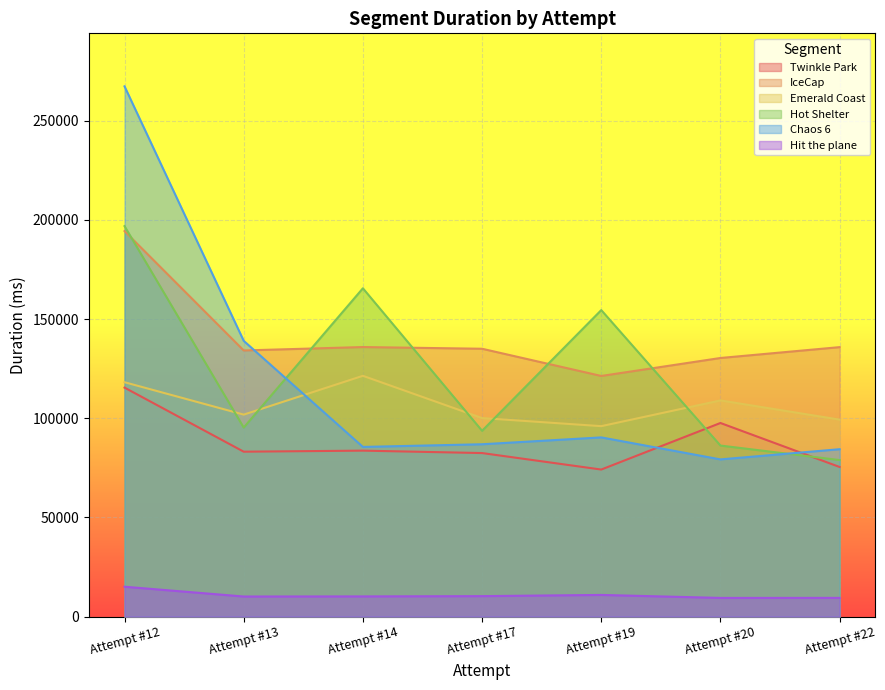

What is the spread (max minus min) of values at Attempt #17?

124704